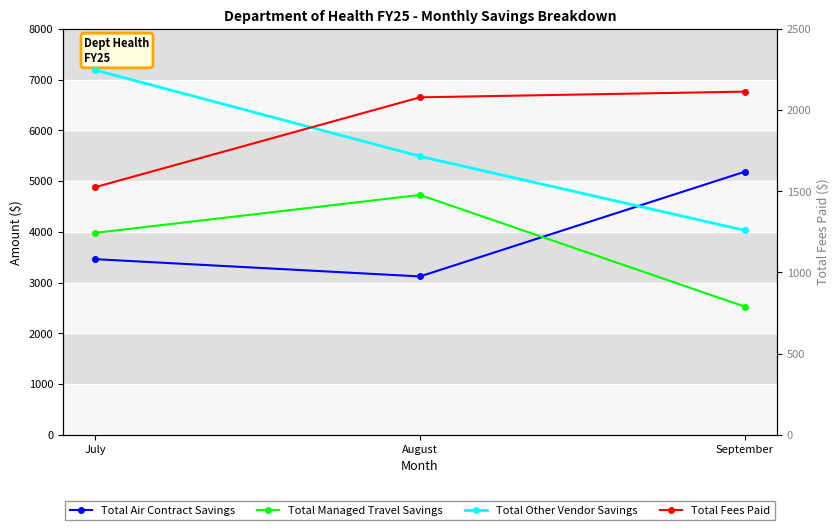

How many data points in Total Air Contract Savings are above 3461?

2